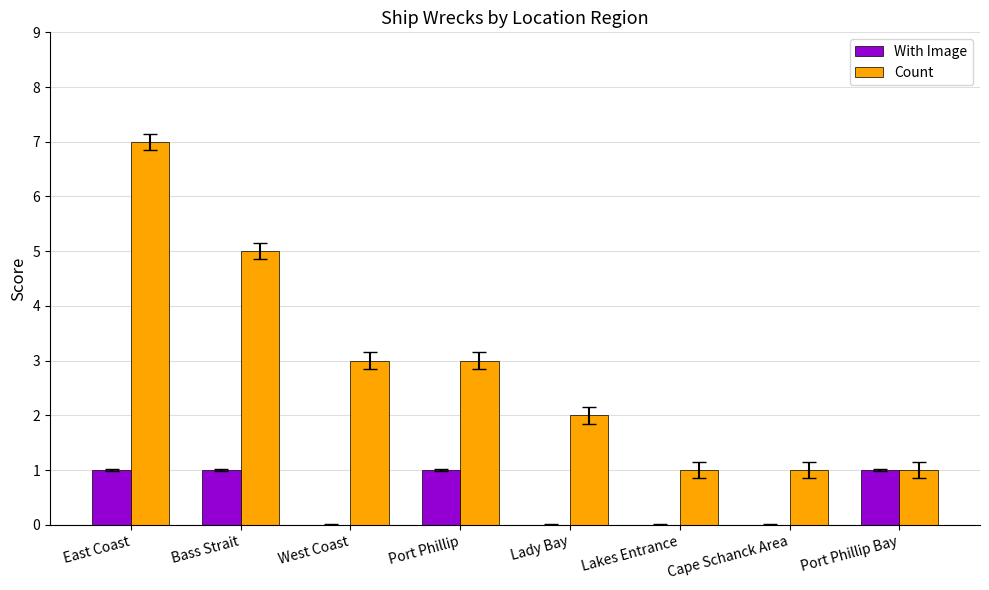

How many categories are shown in the chart?

8